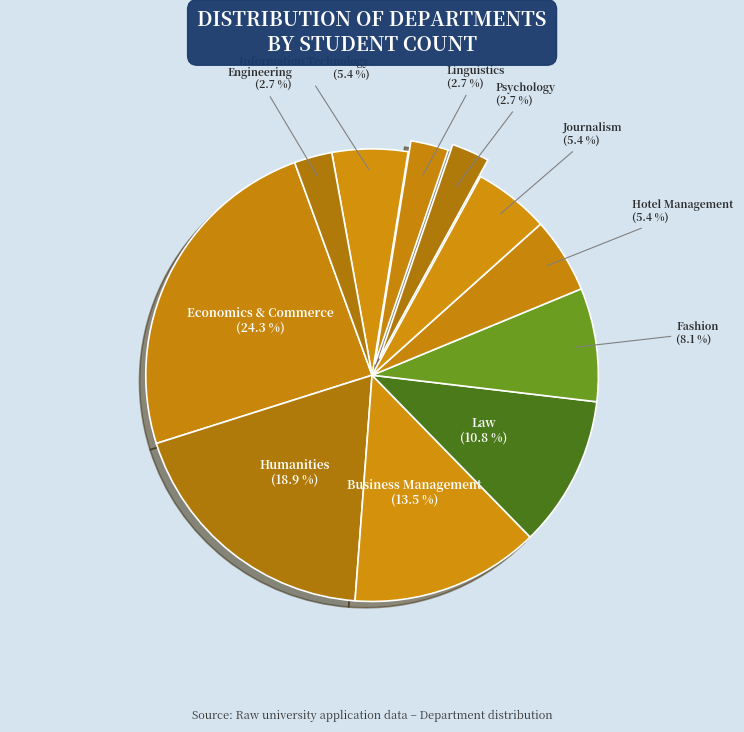

Between Hotel Management and Law, which is larger?

Law